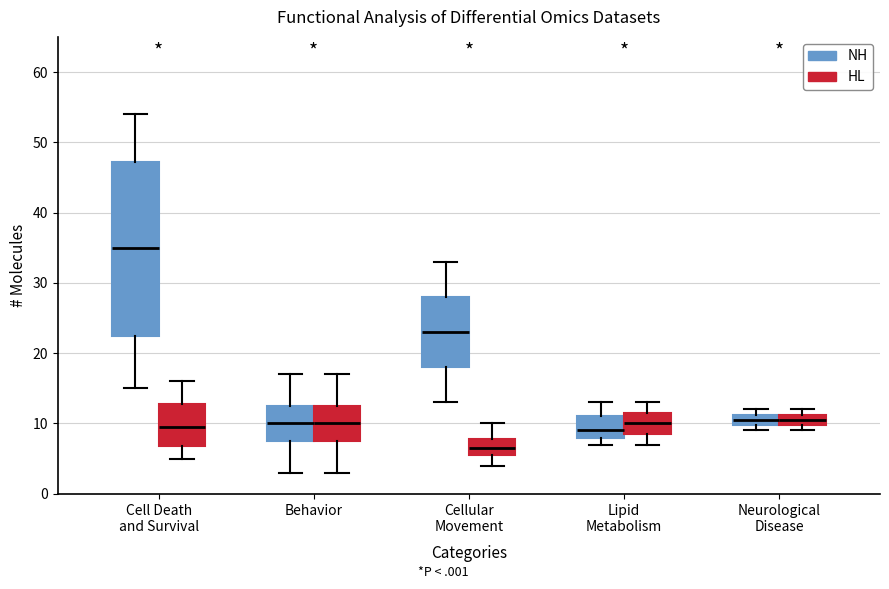

Reading left to right, transcribe this box plot: for each box, give where its median line is, the range the box spans, and where its two whiskers end, as read against the y-axis. The values are not printed on the chart, so give them approximately, as read against the axis.

Cell Death and Survival (NH): median 35, box 23 to 47, whiskers 15 to 54
Cell Death and Survival (HL): median 10, box 7 to 13, whiskers 5 to 16
Behavior (NH): median 10, box 8 to 13, whiskers 3 to 17
Behavior (HL): median 10, box 8 to 13, whiskers 3 to 17
Cellular Movement (NH): median 23, box 18 to 28, whiskers 13 to 33
Cellular Movement (HL): median 7, box 6 to 8, whiskers 4 to 10
Lipid Metabolism (NH): median 9, box 8 to 11, whiskers 7 to 13
Lipid Metabolism (HL): median 10, box 9 to 12, whiskers 7 to 13
Neurological Disease (NH): median 11 (inside the box), box 10 to 11, whiskers 9 to 12
Neurological Disease (HL): median 11 (inside the box), box 10 to 11, whiskers 9 to 12